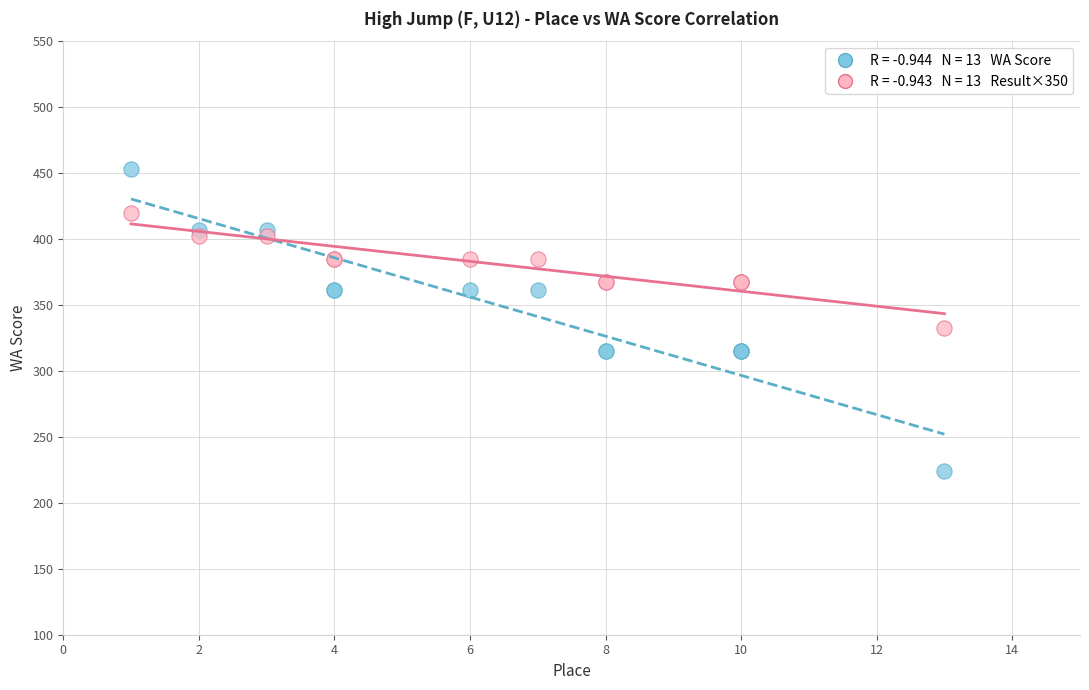

Across all series, what Y value is closest to 338?

332.5